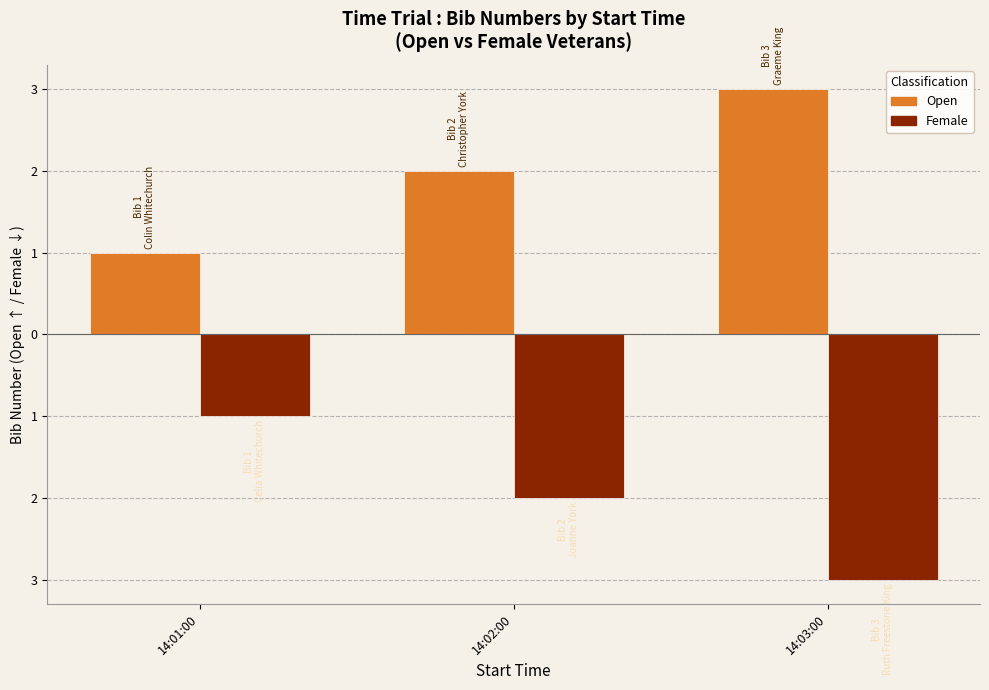

Are the bars grouped side by side (vs. stacked)?

Yes